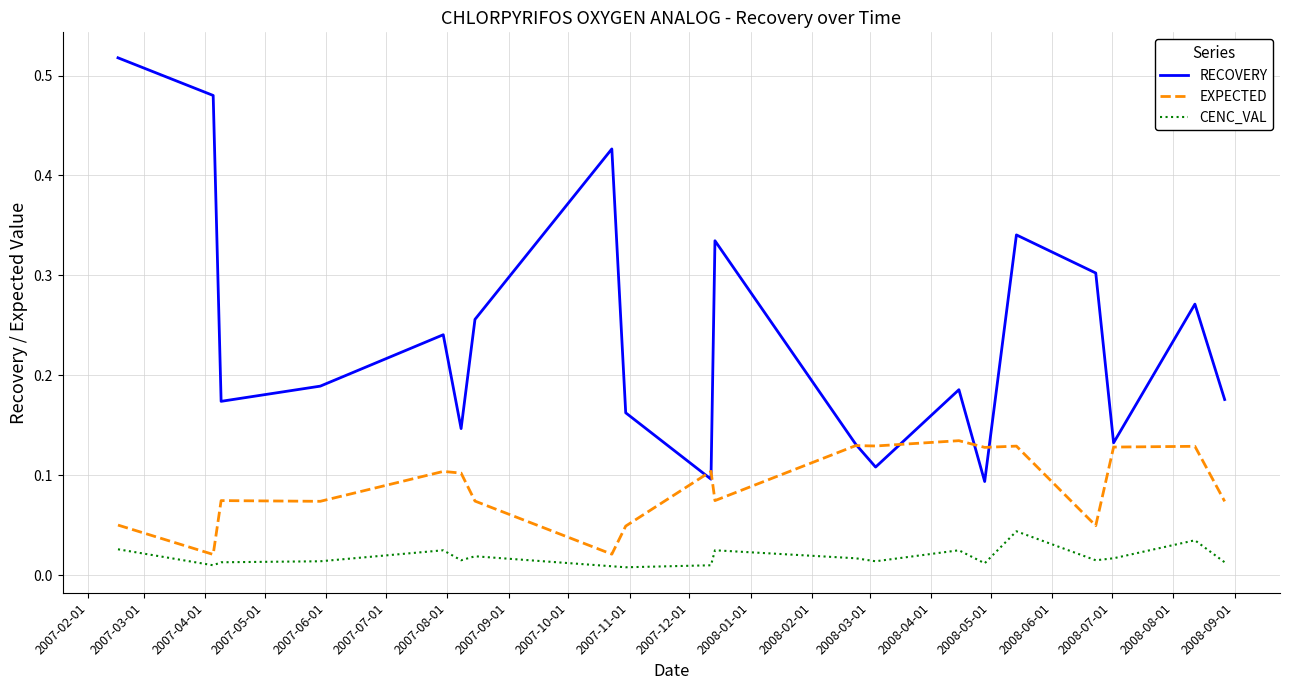

Which series has the widest spread of values?

RECOVERY